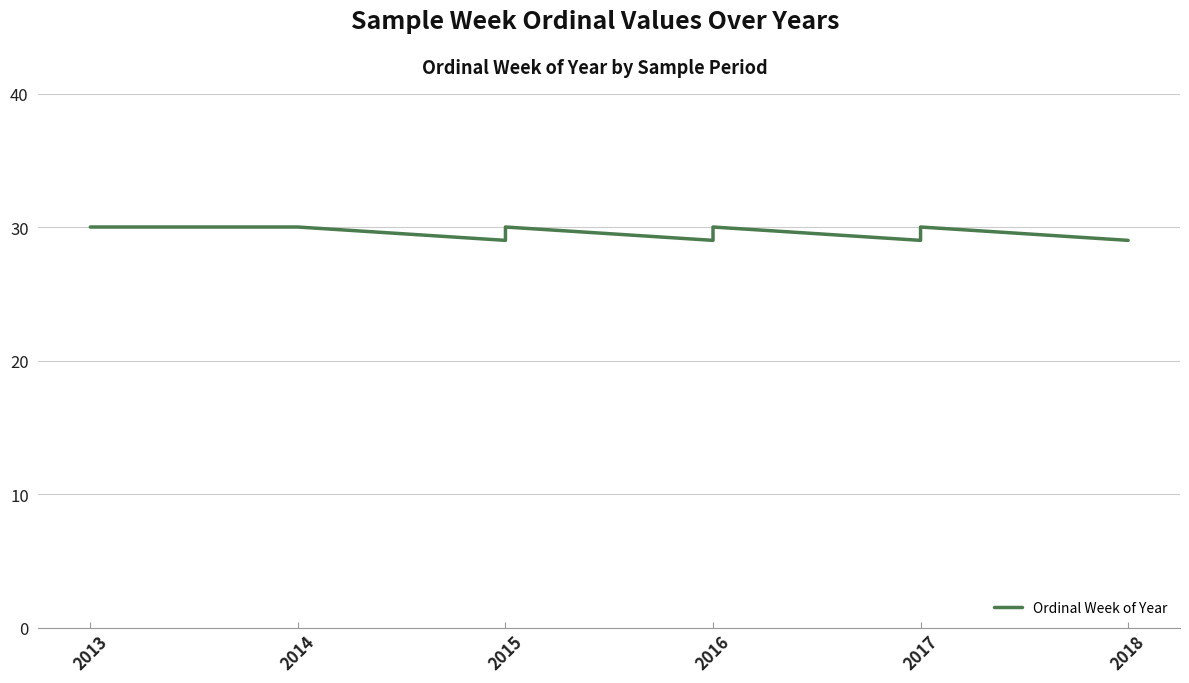

What is the difference between the values at 2015 and 2016?

1